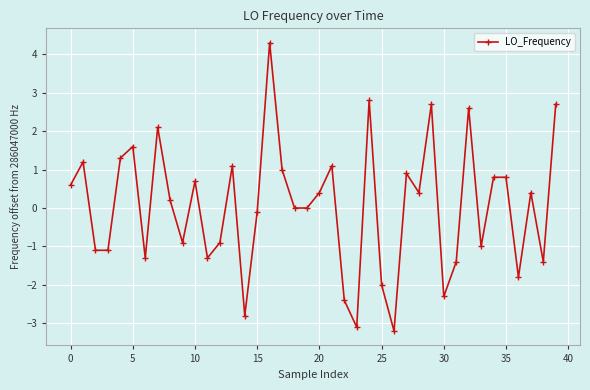

What is the value of the 4th point from the left?

-1.1